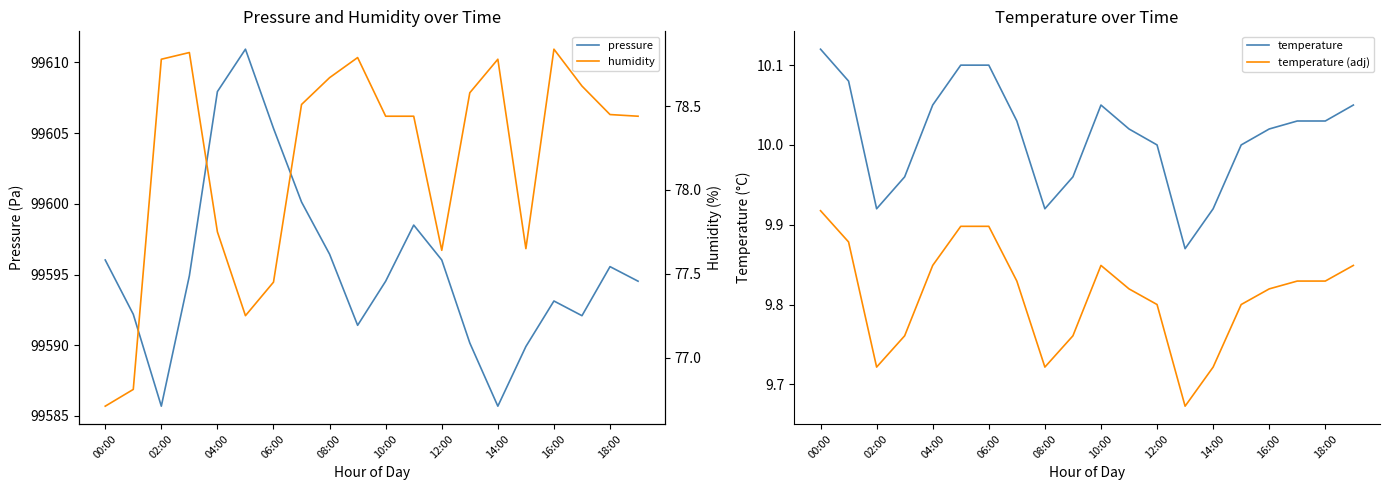

What is the average value of the pressure series?

99595.6